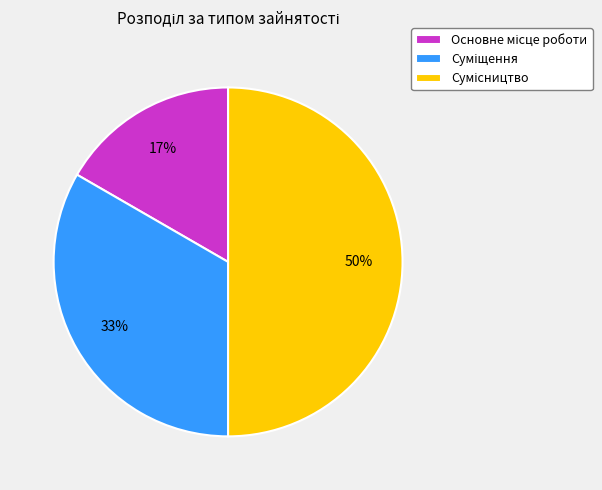

To the nearest percent, what is the difference between the largest and smallest slice percentages?

33%